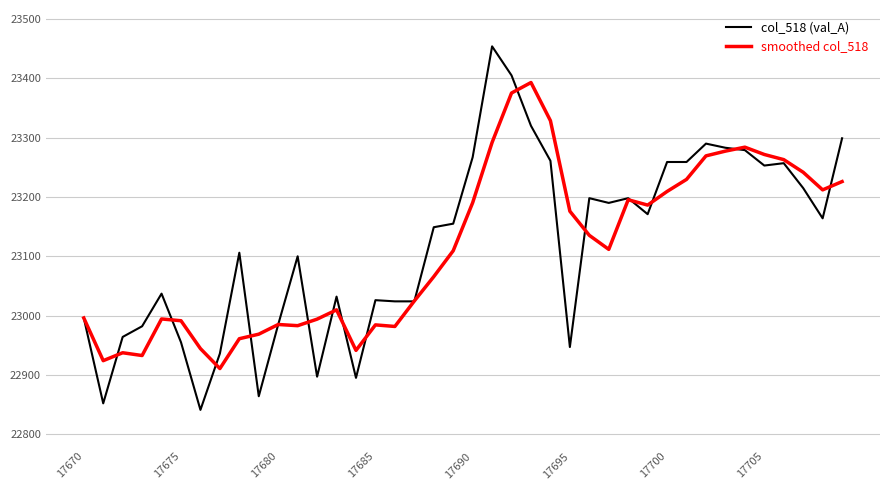

List the series in order of their peak value, lowest first.

smoothed col_518, col_518 (val_A)